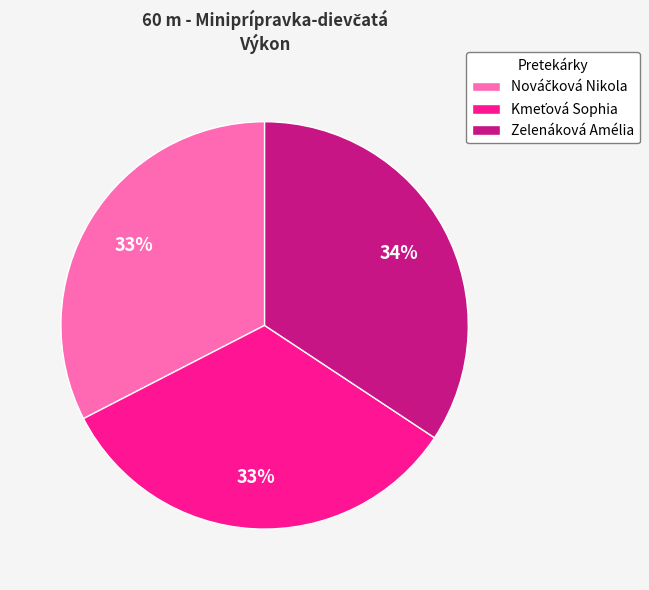

To the nearest percent, what percentage of the pie is Zelenáková Amélia?

34%